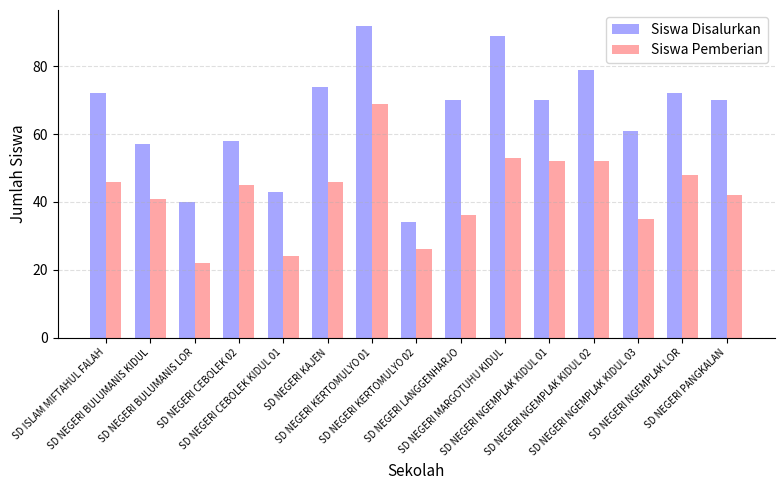

What is the minimum value for Siswa Pemberian?

22